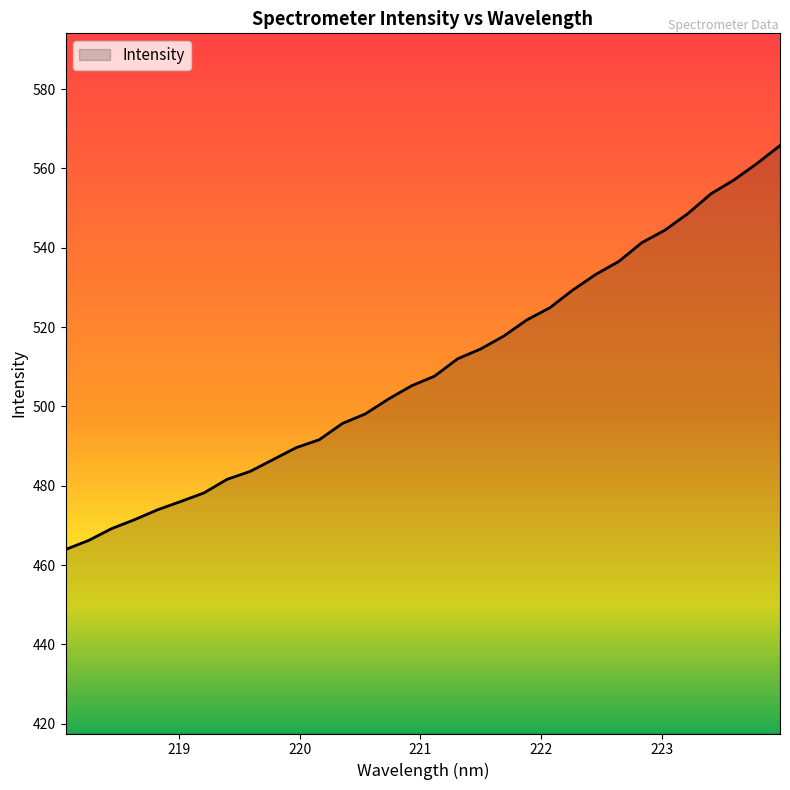

What is the difference between the maximum and minimum values?

101.8